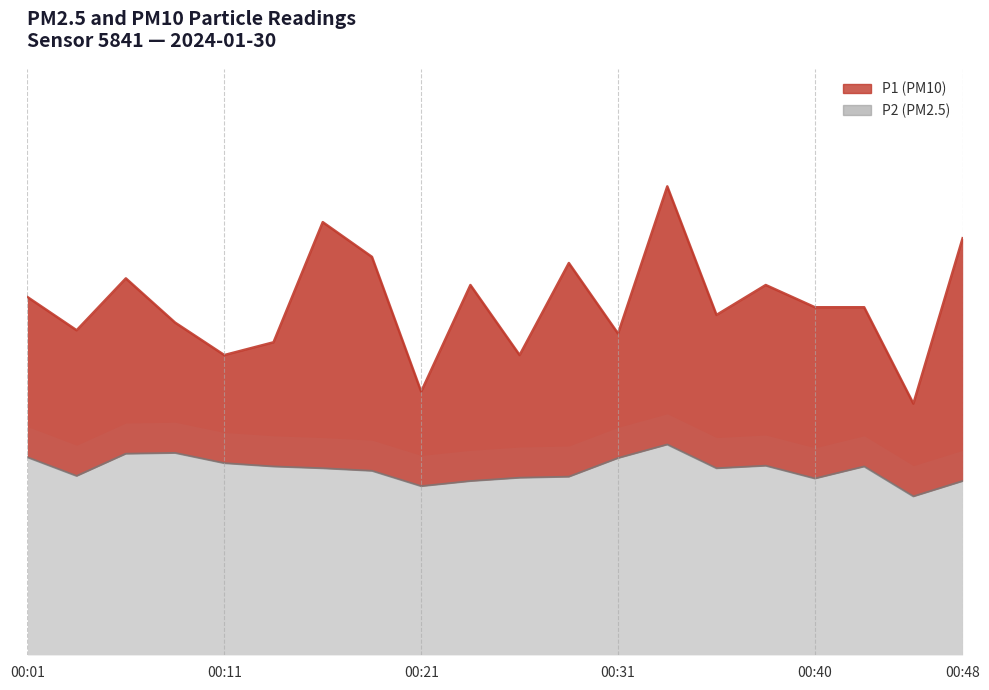

Where is P1 nearest to the value 14?

00:01